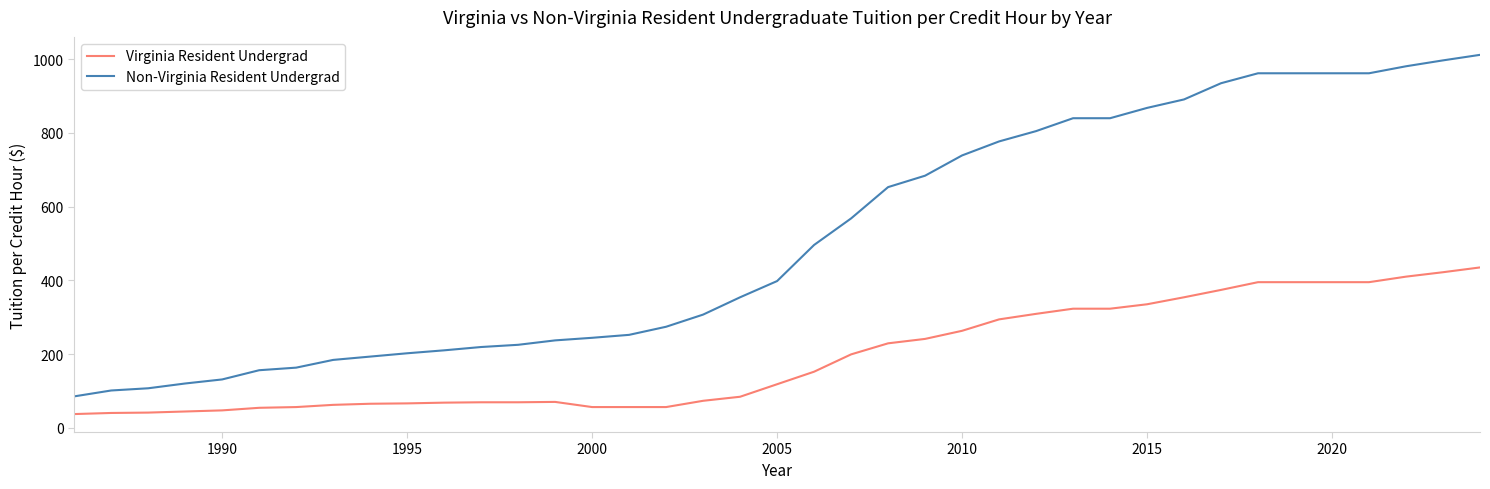

What are all the series names shown in the legend?

Virginia Resident Undergrad, Non-Virginia Resident Undergrad